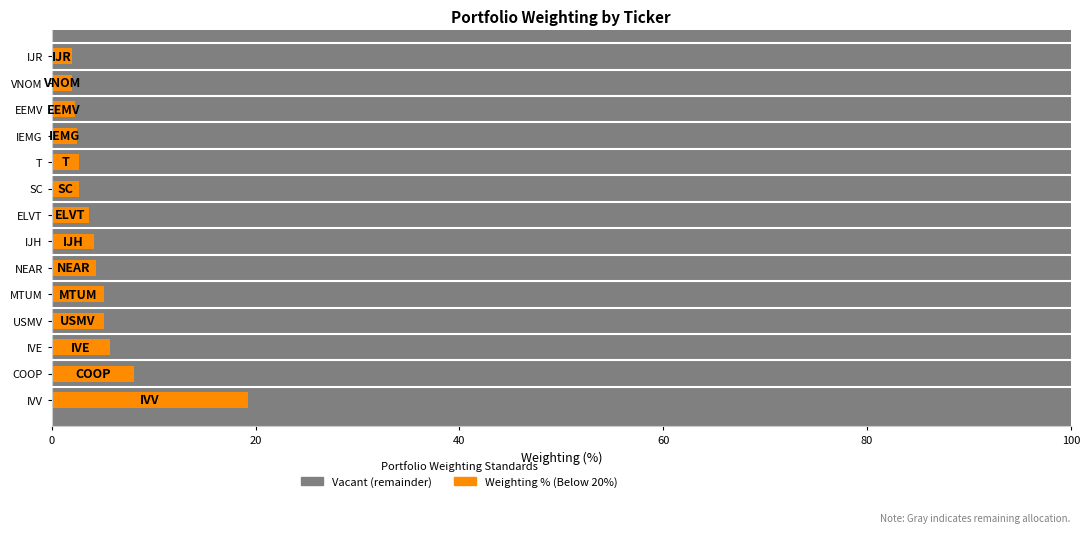

Which has a higher value, MTUM or IJH?

MTUM